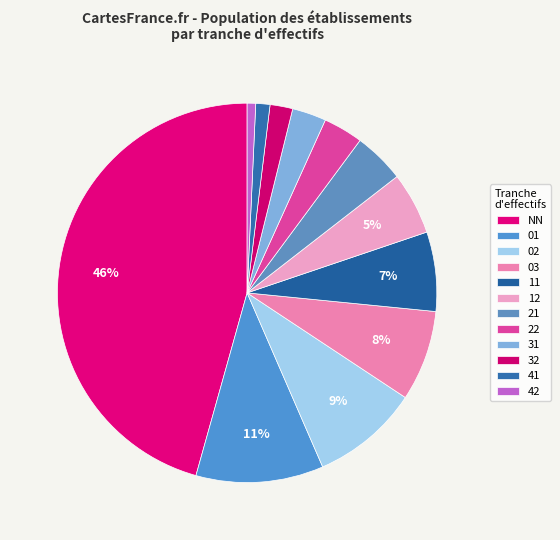

Count the number of slices in the pie.

12